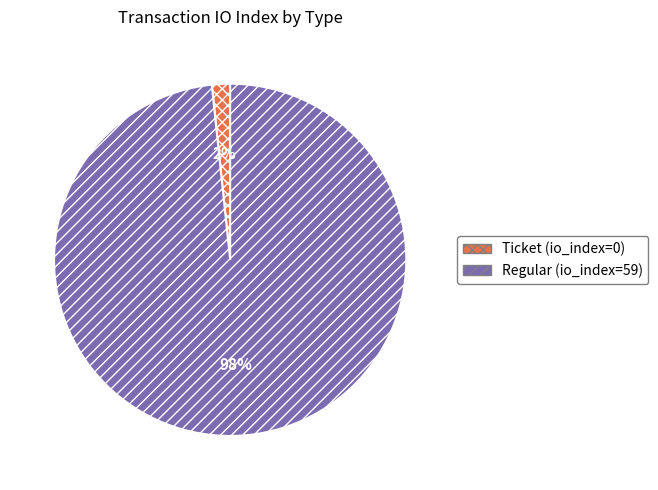

Rank the categories by value from lowest to highest.

Ticket (io_index=0), Regular (io_index=59)